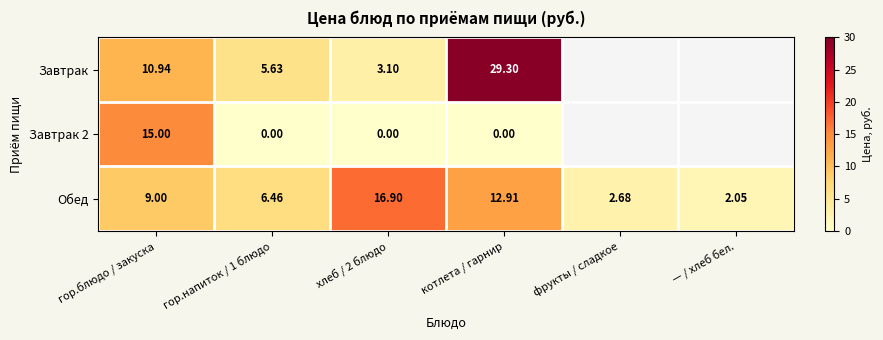

How many values in the Обед series are below 9?

3